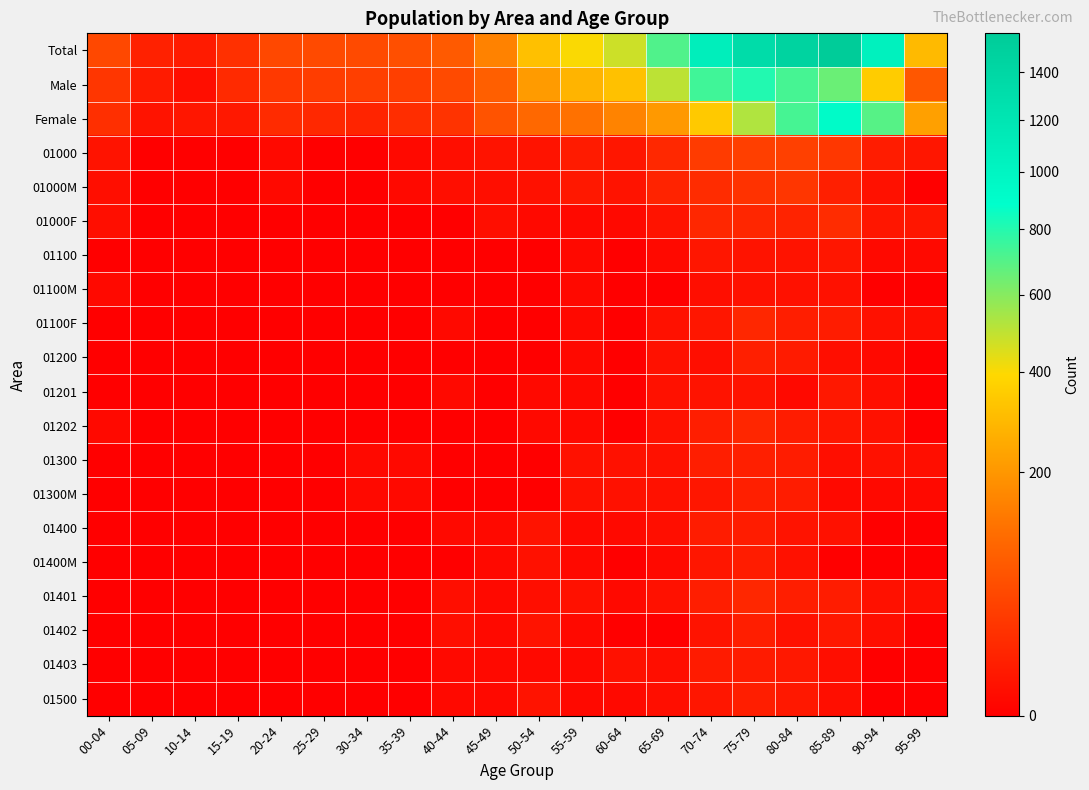

At which category is the sum across all series the highest?

85-89